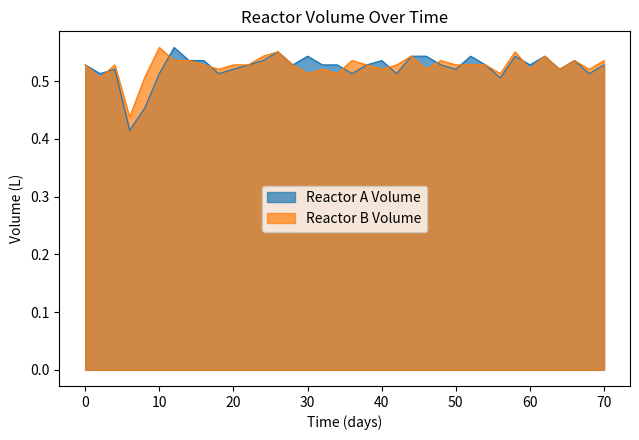

What is the value of the Reactor B Volume point at the 10th from the left?

0.5